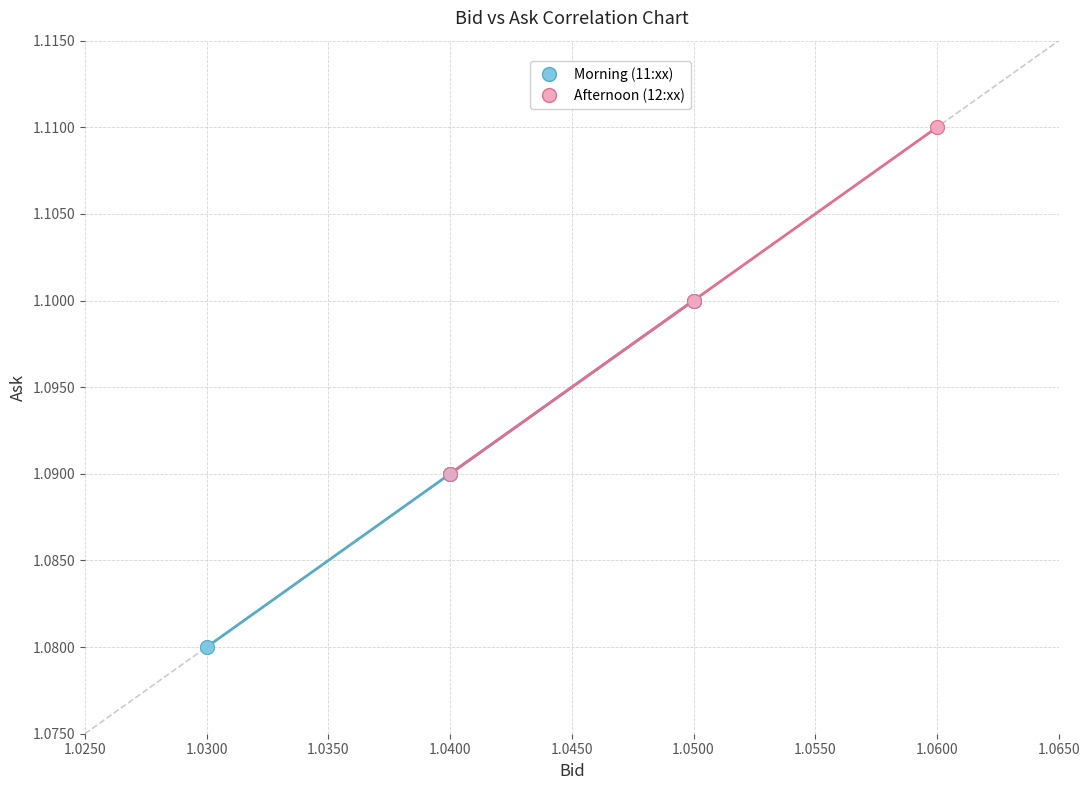

Which series contains the lowest Y value?

Morning (11:xx)